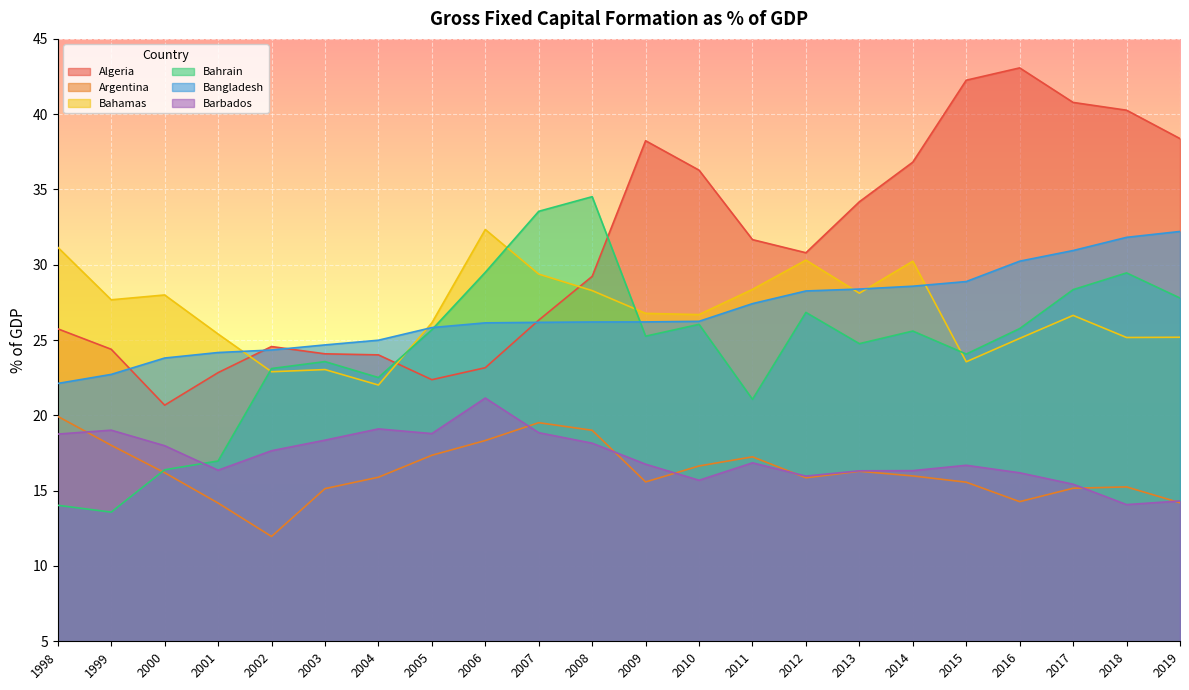

What is the value of the Bahamas point at the 18th from the left?

23.6